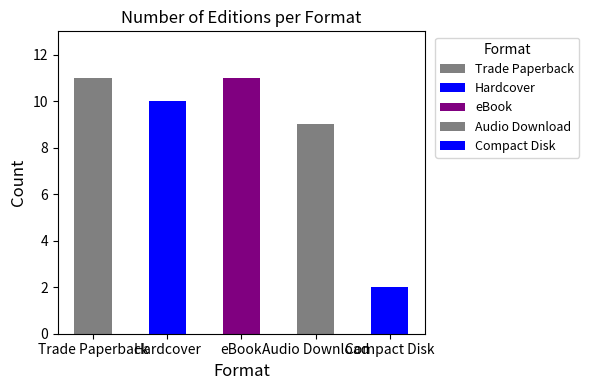

Are the bars horizontal?

No